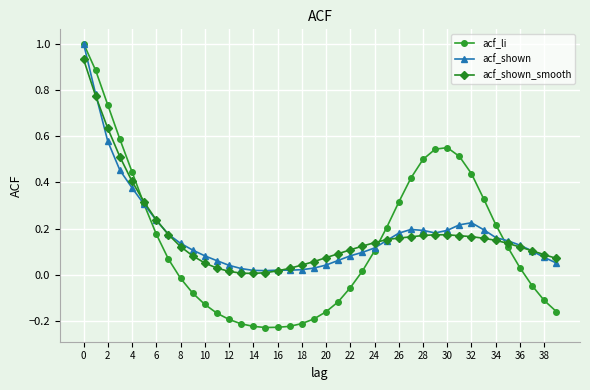

How many data points in acf_li are above 0?

22